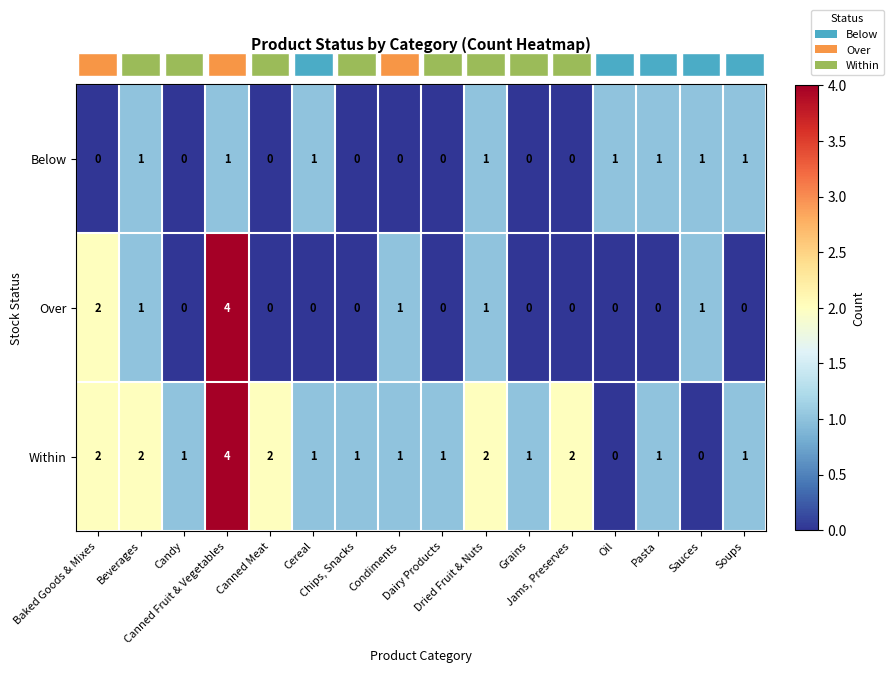

Which series has the largest total across all categories?

Within